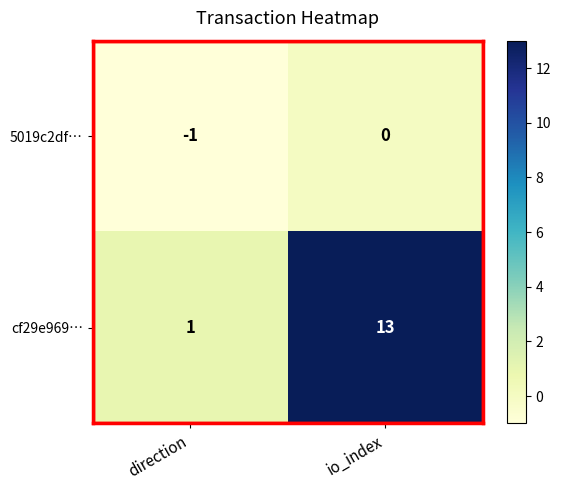

Which category has the highest value in the 5019c2df… series?

io_index